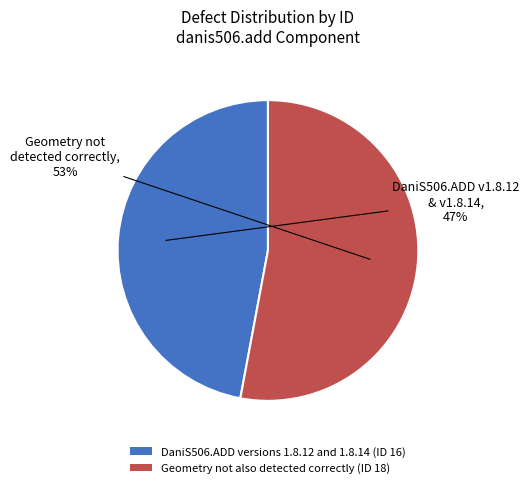

How many segments does this pie chart have?

2